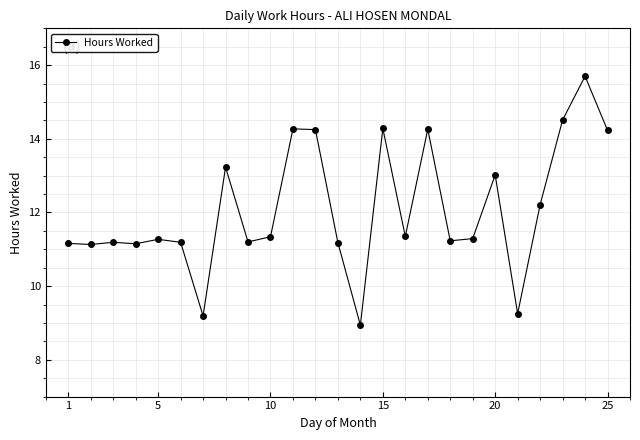

What is the smallest value displayed?

8.9